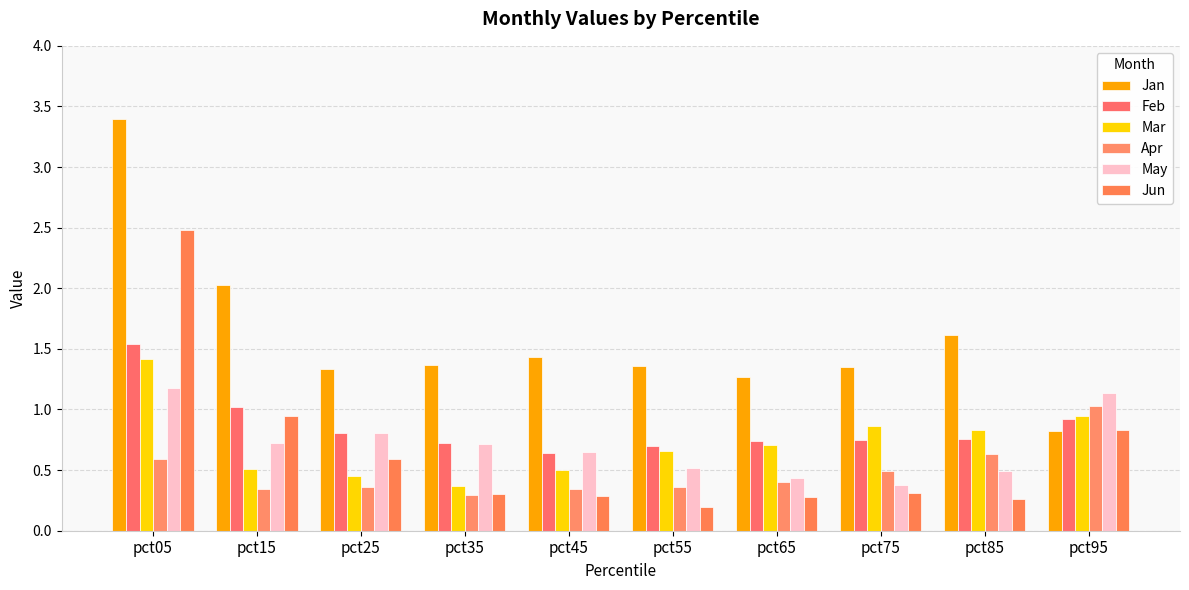

What is the sum of all May values?

7.0